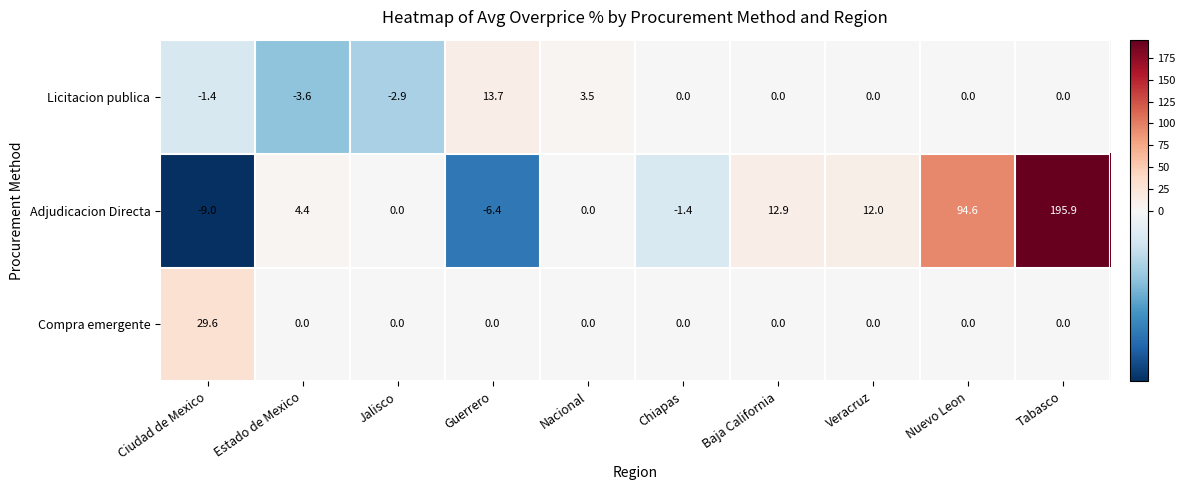

Which series has the largest total across all categories?

Adjudicacion Directa